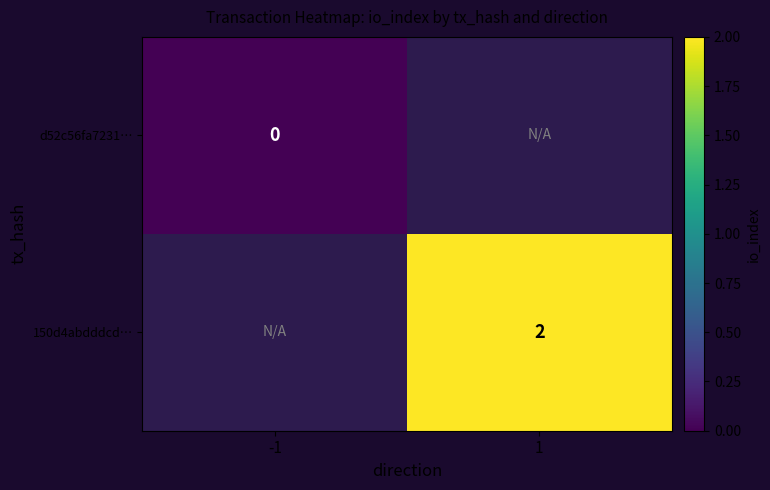

Is it true that 150d4abdddcd… equals 2 at 1?

True